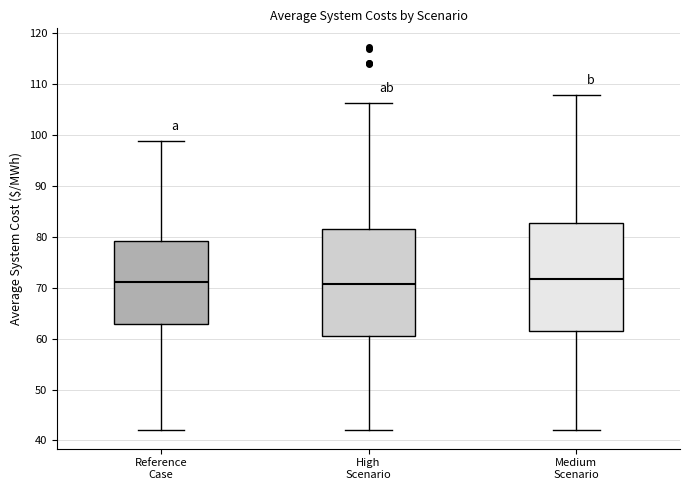

Reading left to right, transcribe this box plot: for each box, give where its median line is, the range the box spans, and where its two whiskers end, as read against the y-axis. The values are not printed on the chart, so give them approximately, as read against the axis.

Reference Case: median 71, box 63 to 79, whiskers 42 to 99
High Scenario: median 71, box 60 to 82, whiskers 42 to 106
Medium Scenario: median 72, box 62 to 83, whiskers 42 to 108